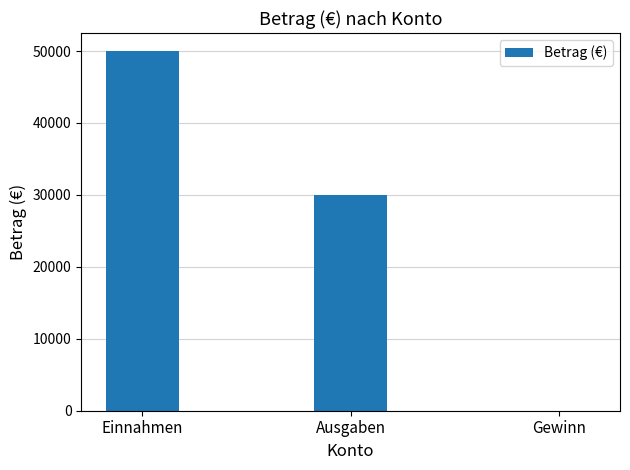

True or false: the data shows 50000 at Einnahmen.

True